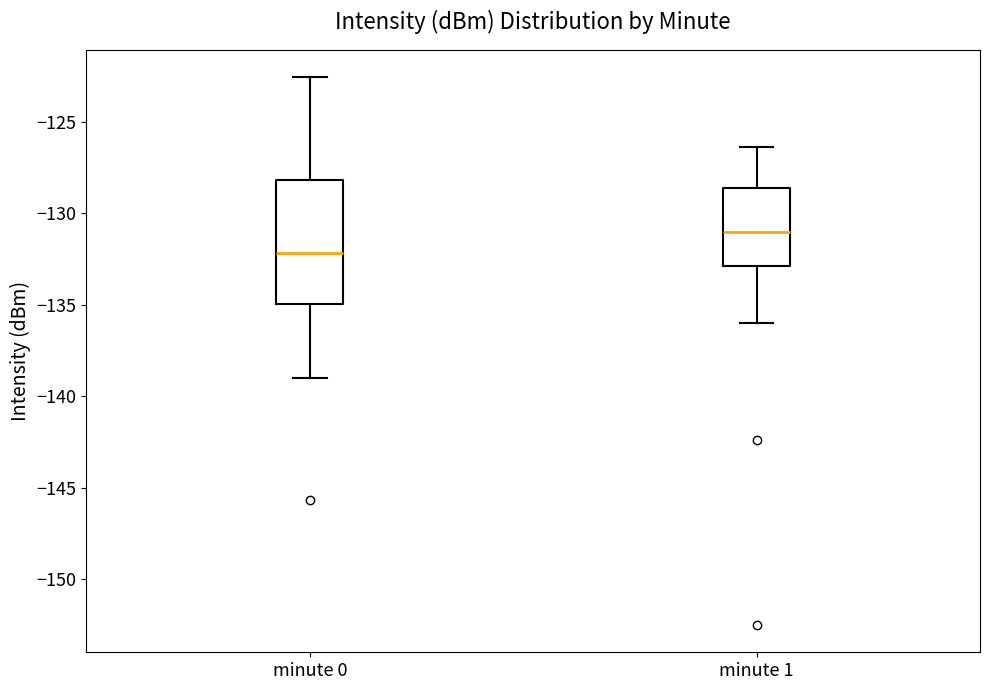

Reading left to right, read every box against the y-axis: the position of its median line, the range the box covers, and the ends of its whiskers. The values are not printed on the chart, so give them approximately, as read against the axis.

minute 0: median -132.0, box -135.0 to -128.0, whiskers -139.0 to -122.5
minute 1: median -131.0, box -133.0 to -128.5, whiskers -136.0 to -126.5